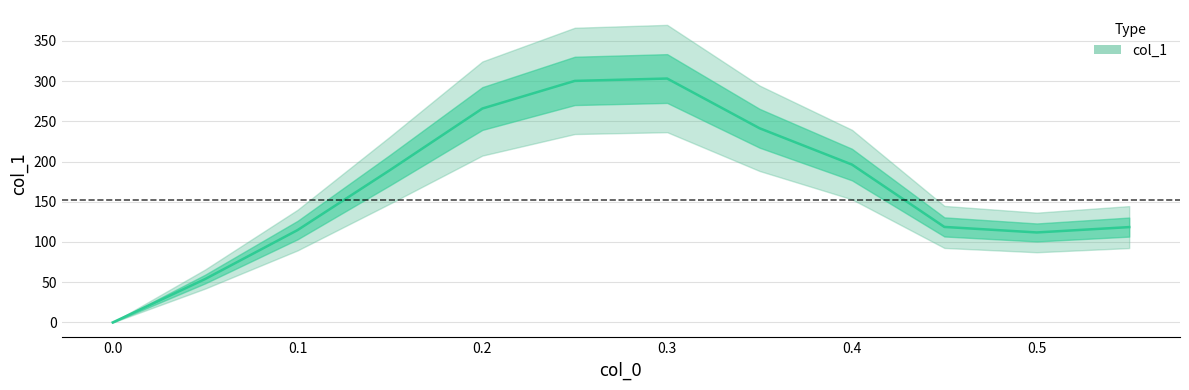

True or false: there are more than 0 points higher than both neighbors.

True